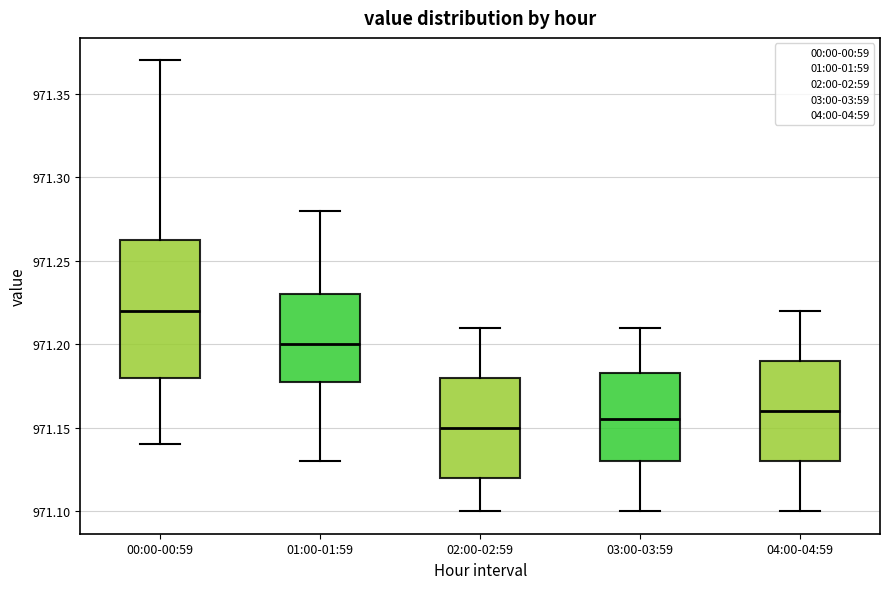

Comparing the boxes themselves (not the whiskers), which one is the tallest?

00:00-00:59